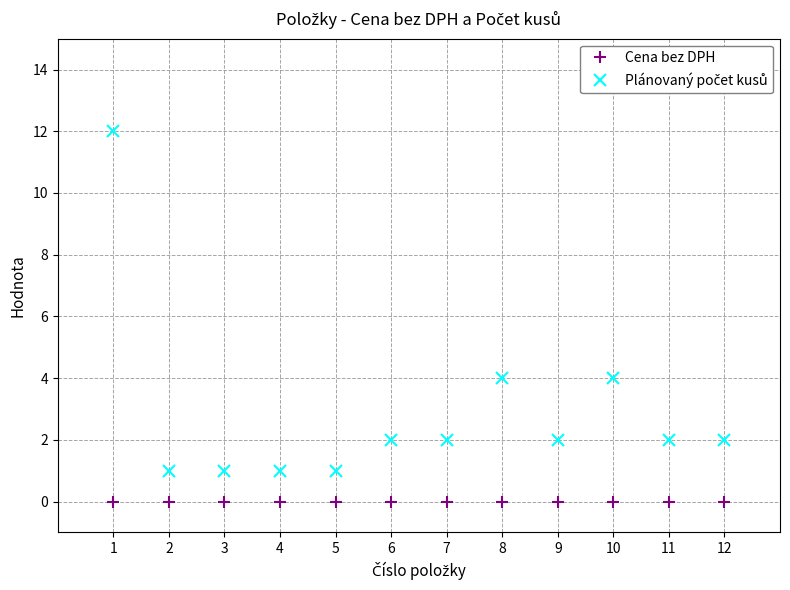

What is the maximum value shown in the chart?

12